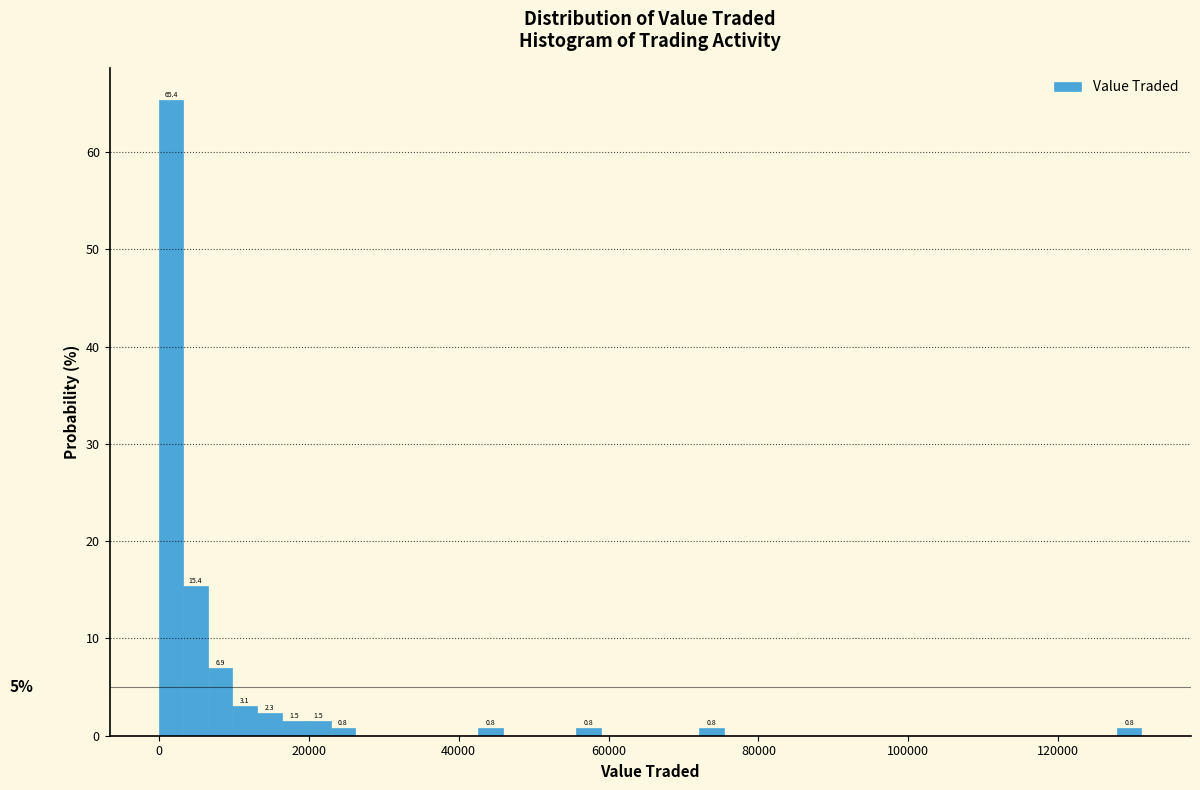

Around what value on the x-axis is the tallest bar? Give the approximate position of its centre, as read against the axis.

2000